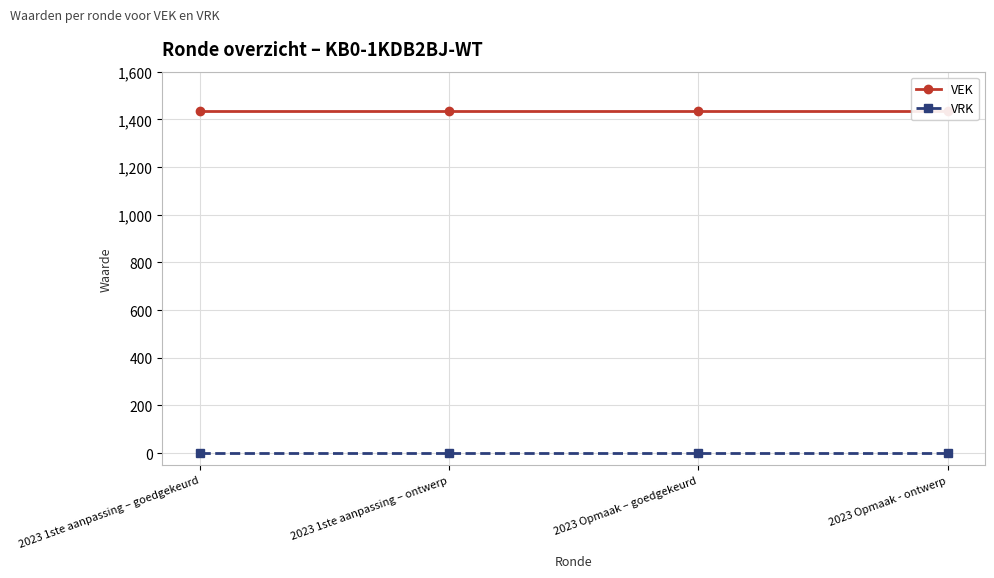

List the labels in order of VEK value, smallest first.

2023 1ste aanpassing – goedgekeurd, 2023 1ste aanpassing – ontwerp, 2023 Opmaak – goedgekeurd, 2023 Opmaak - ontwerp